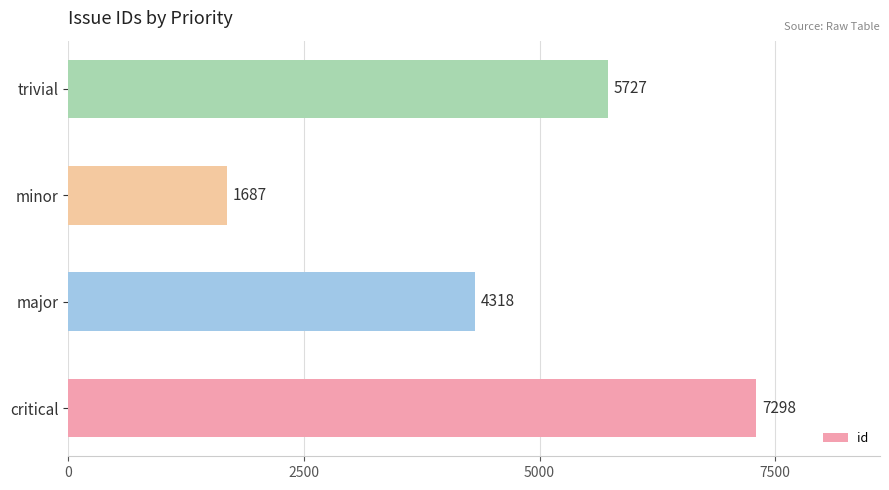

How many bars are there in total?

4